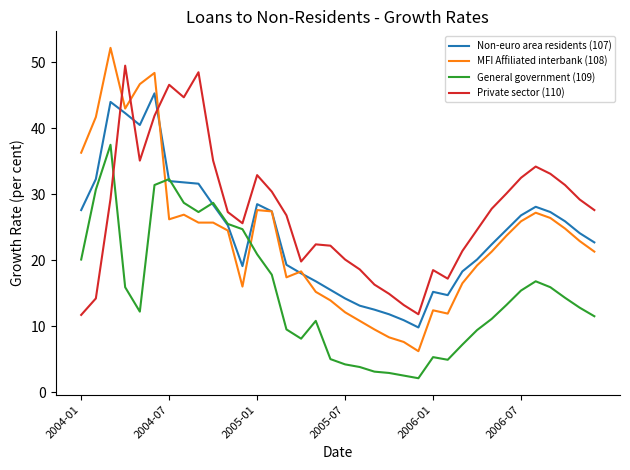

Rank the series by their maximum value, from highest to lowest.

MFI Affiliated interbank (108), Private sector (110), Non-euro area residents (107), General government (109)